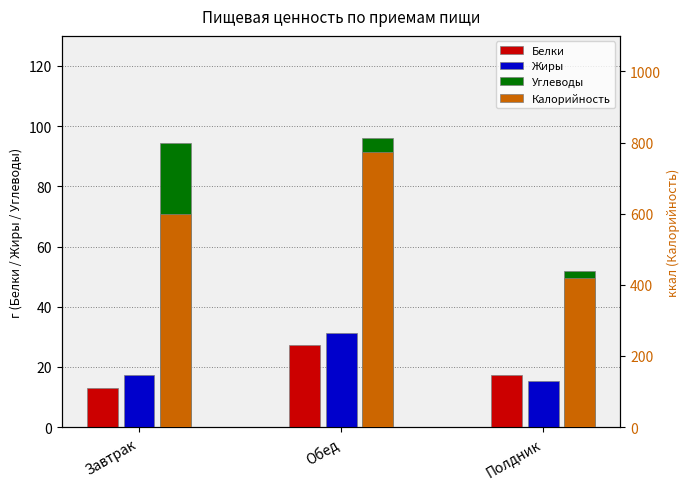

How many bars are there in total?

12